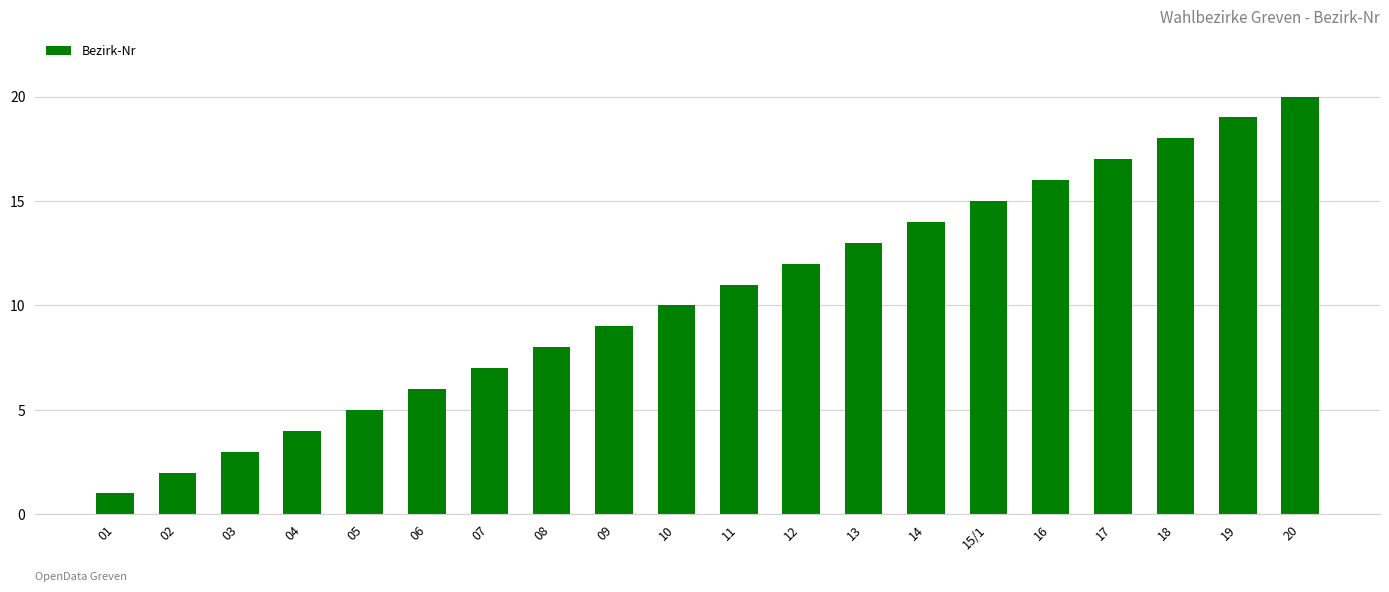

What is the sum of all values?

210